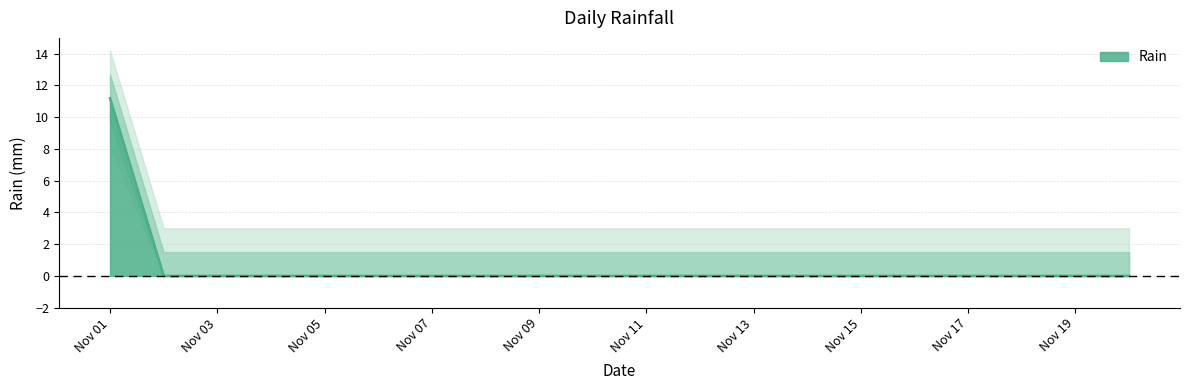

The value of Rain at Nov 17 is -4.8. True or false?

False